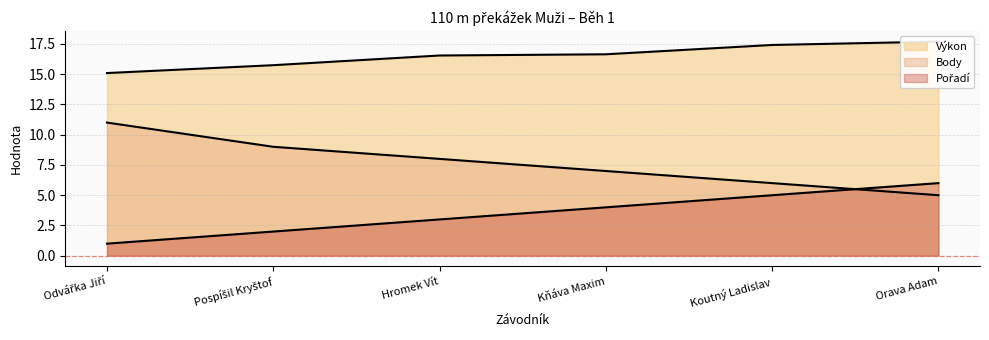

Reading right to left, extract all data points from this chart.

Výkon: Orava Adam=17.7	Koutný Ladislav=17.4	Kňáva Maxim=16.6	Hromek Vít=16.5	Pospíšil Kryštof=15.7	Odvářka Jiří=15.1
Body: Orava Adam=5.0	Koutný Ladislav=6.0	Kňáva Maxim=7.0	Hromek Vít=8.0	Pospíšil Kryštof=9.0	Odvářka Jiří=11.0
Pořadí: Orava Adam=6.0	Koutný Ladislav=5.0	Kňáva Maxim=4.0	Hromek Vít=3.0	Pospíšil Kryštof=2.0	Odvářka Jiří=1.0